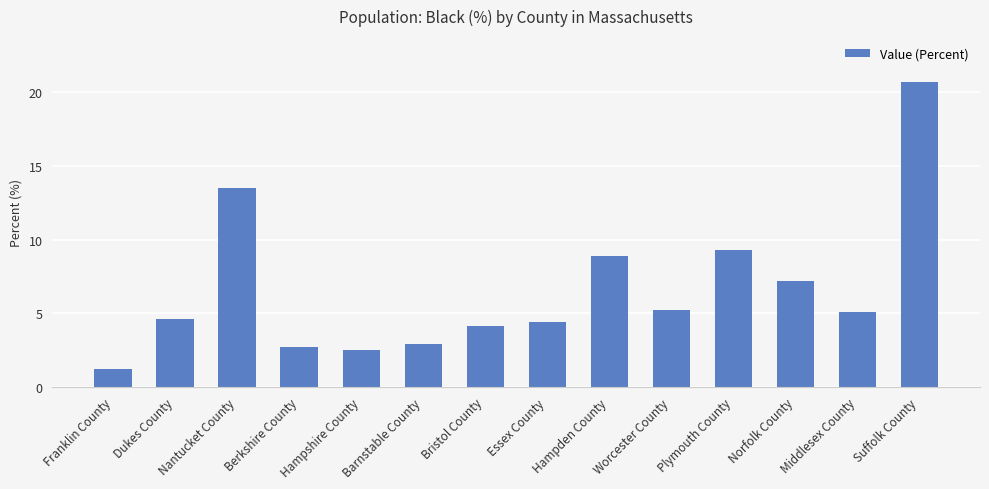

Reading left to right, transcribe all the data shown in this chart.

1.2	4.6	13.5	2.7	2.5	2.9	4.1	4.4	8.9	5.2	9.3	7.2	5.1	20.7